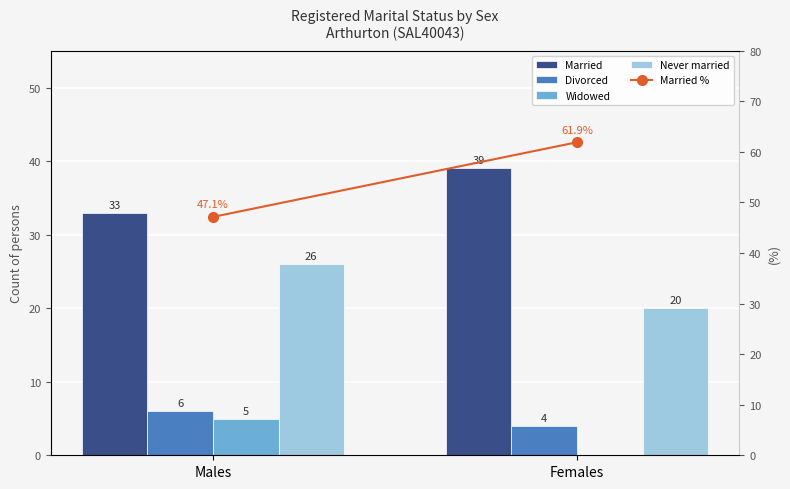

Reading left to right, list all the values displayed in this chart.

Married: 33.0	39.0
Divorced: 6.0	4.0
Widowed: 5.0	0.0
Never married: 26.0	20.0
Married %: 47.1	61.9